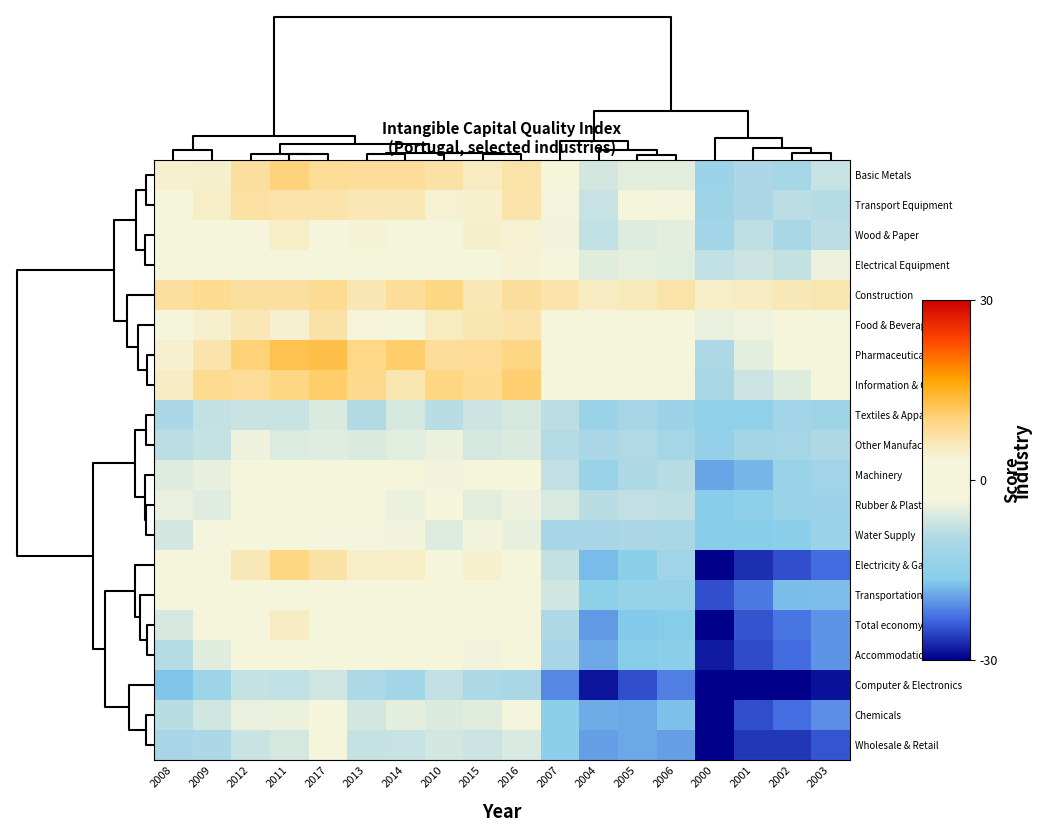

What is the difference between the highest and lowest values at 2014?

23.0